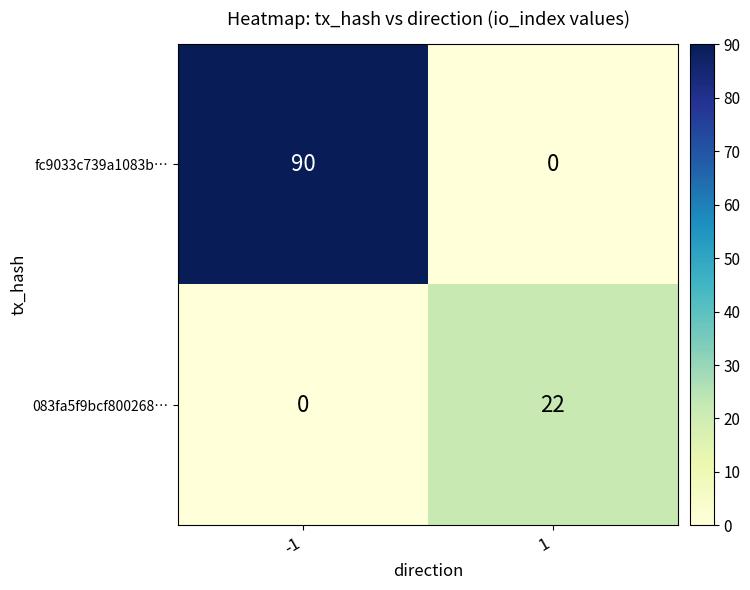

Rank the series at 1 from lowest to highest value.

fc9033c739a1083b…, 083fa5f9bcf800268…